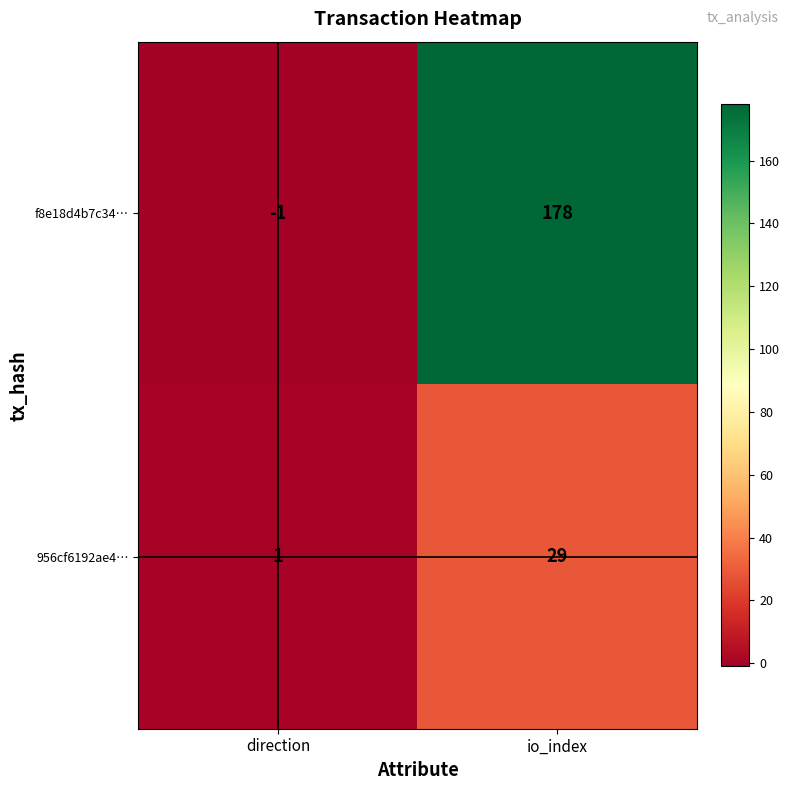

Reading left to right, extract all data points from this chart.

f8e18d4b7c34…: direction=-1	io_index=178
956cf6192ae4…: direction=1	io_index=29